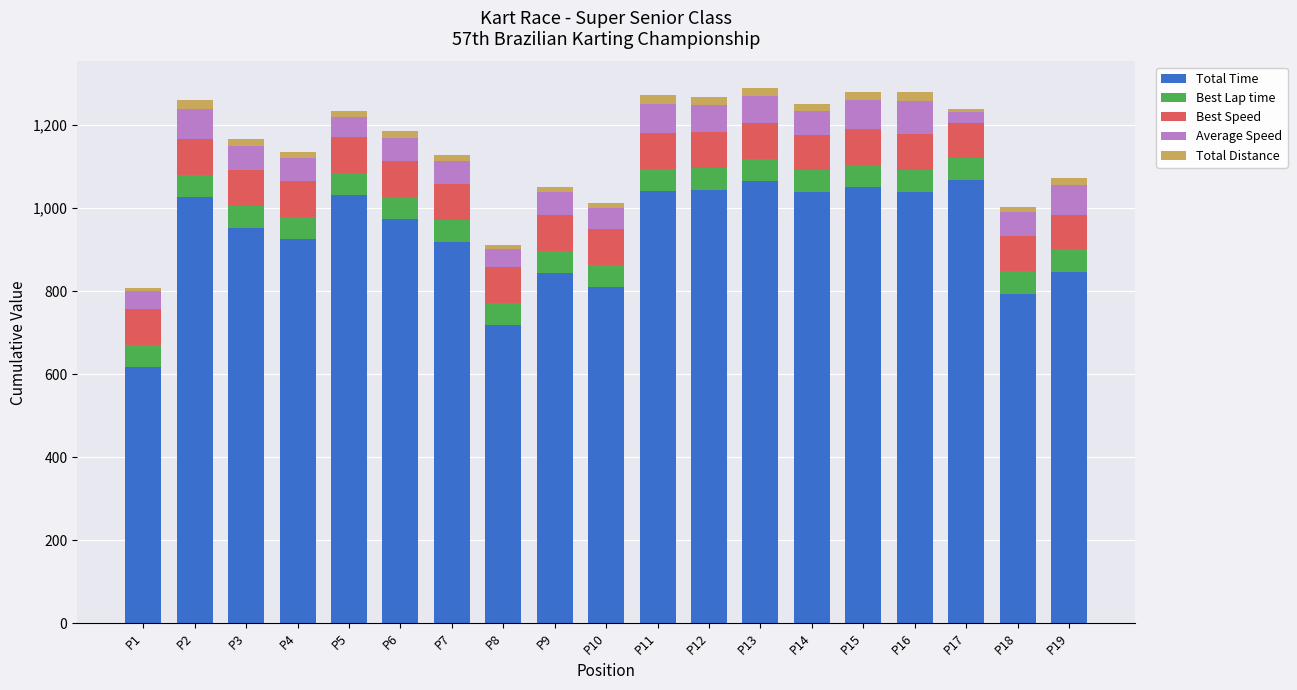

Does the chart contain stacked bars?

Yes